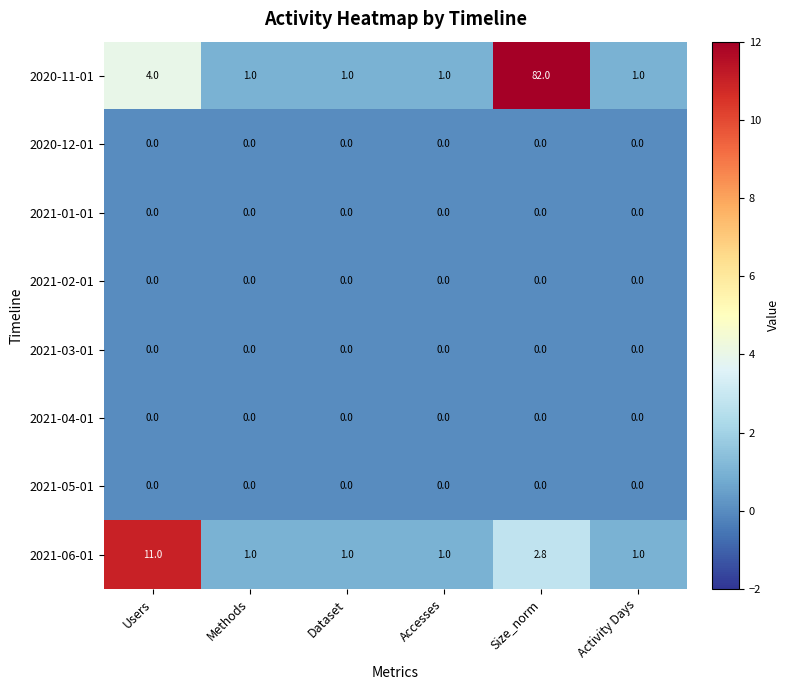

What is the total value across all series at Methods?

2.0